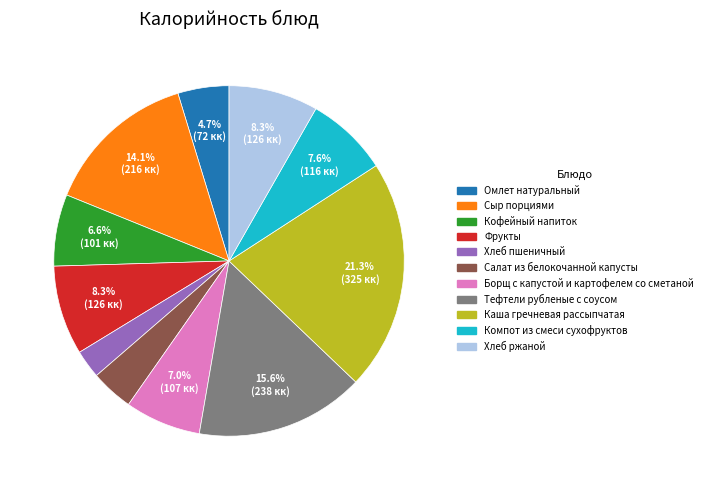

How many segments does this pie chart have?

11